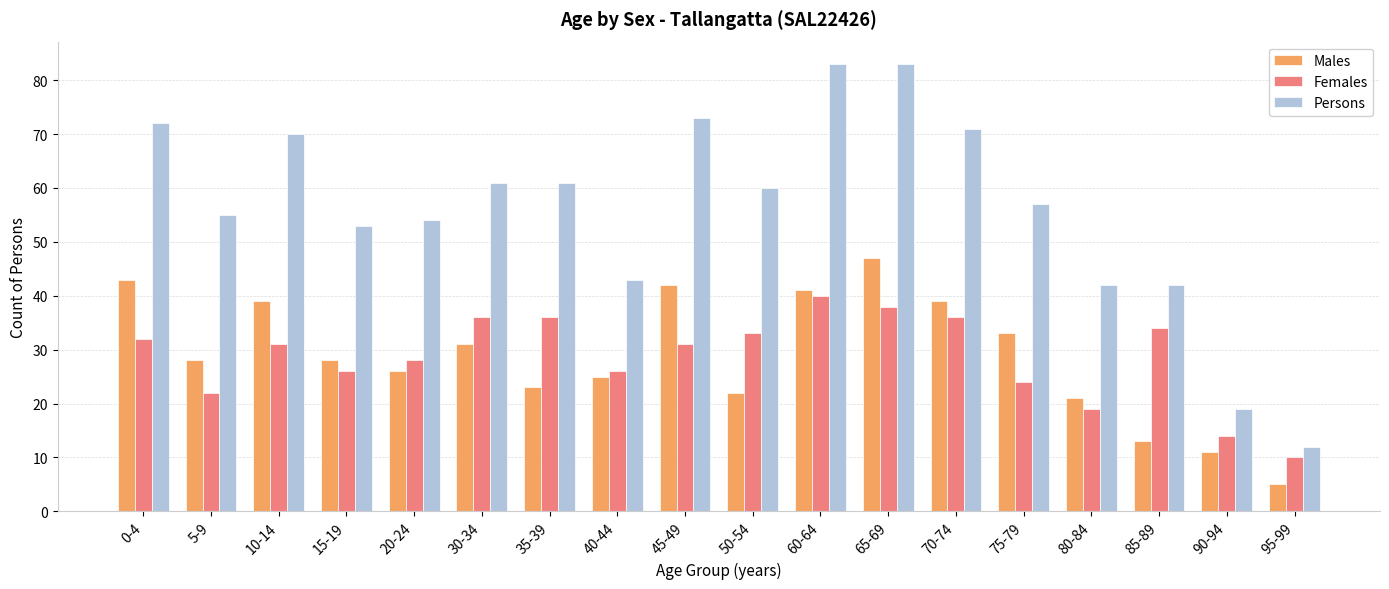

What is the sum of the Males values at 5-9 and 20-24?

54